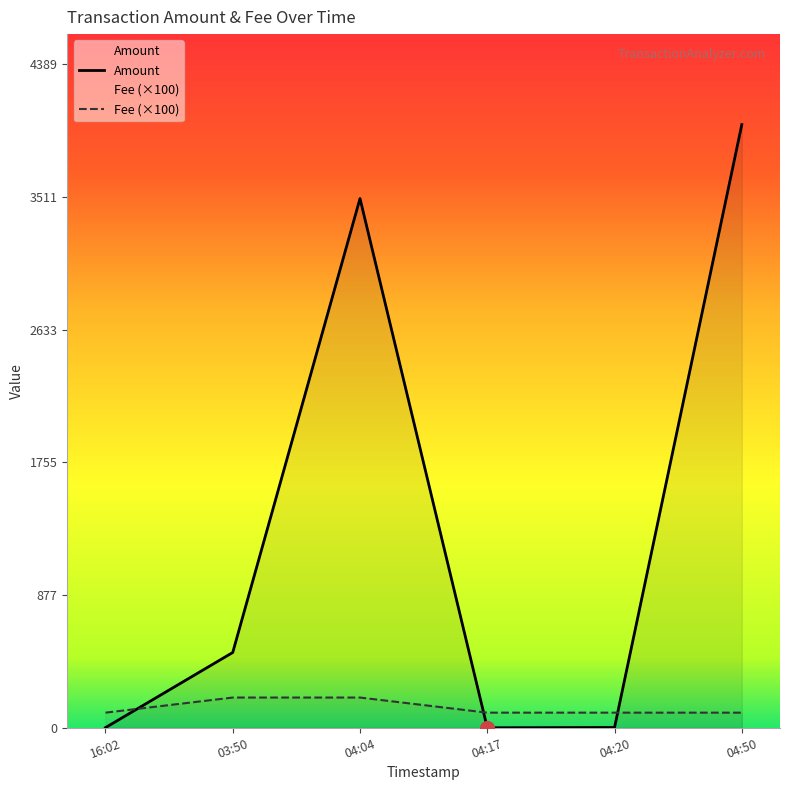

What is the value of the Fee point at the 4th from the left?

100